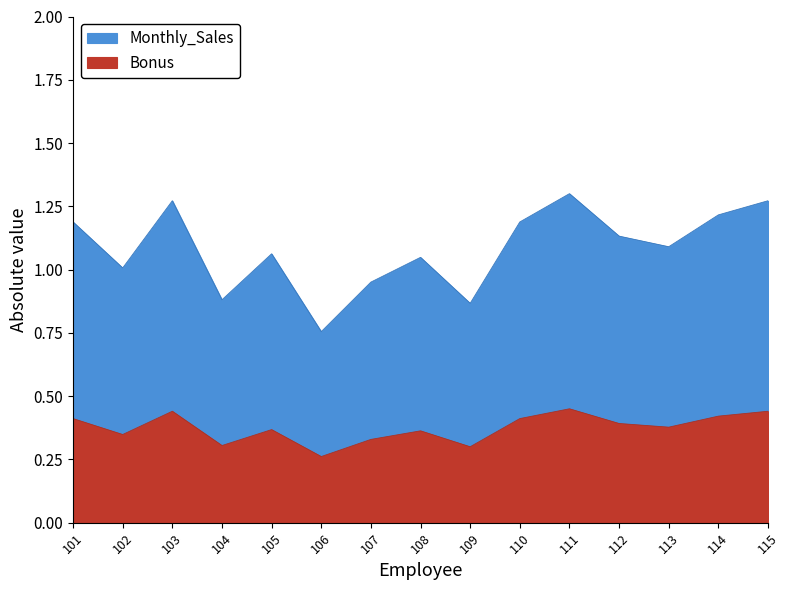

At which label does Monthly_Sales first exceed 1?

101